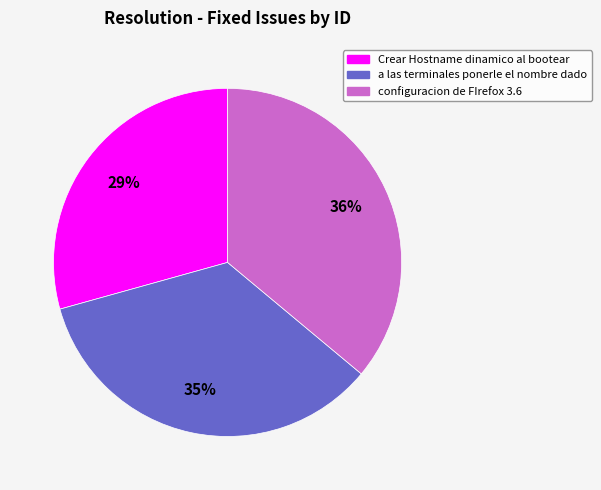

What is the largest slice in the pie chart?

configuracion de FIrefox 3.6